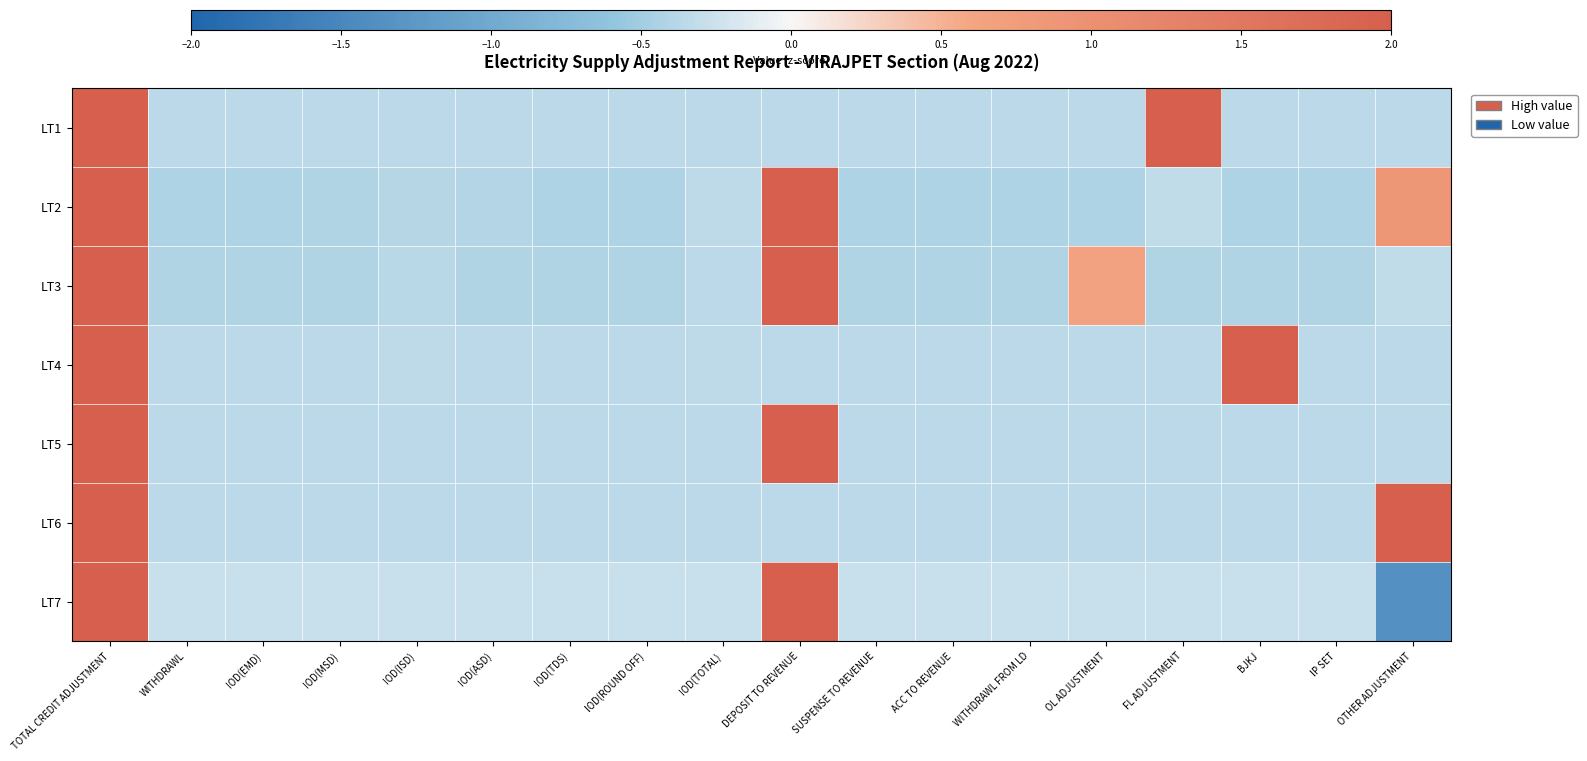

At which category is the sum across all series the highest?

TOTAL CREDIT ADJUSTMENT